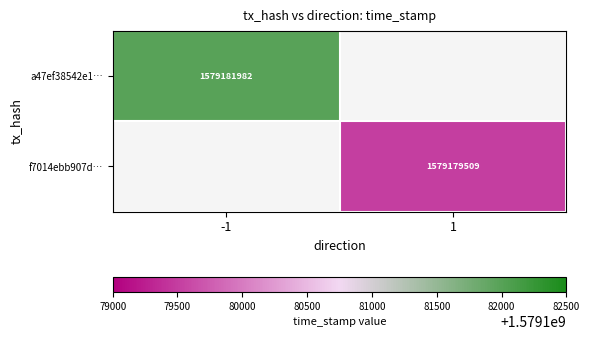

Is it true that f7014ebb907d… equals 1579179509 at 1?

True